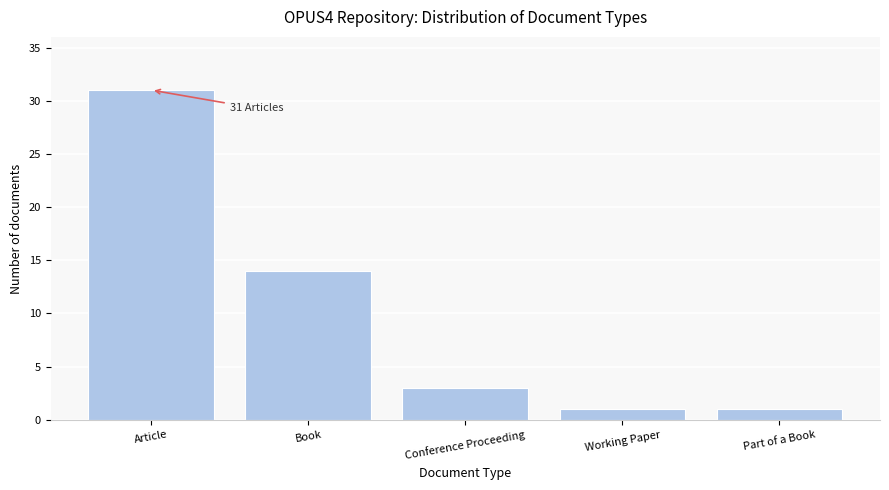

Reading left to right, extract all data points from this chart.

31	14	3	1	1